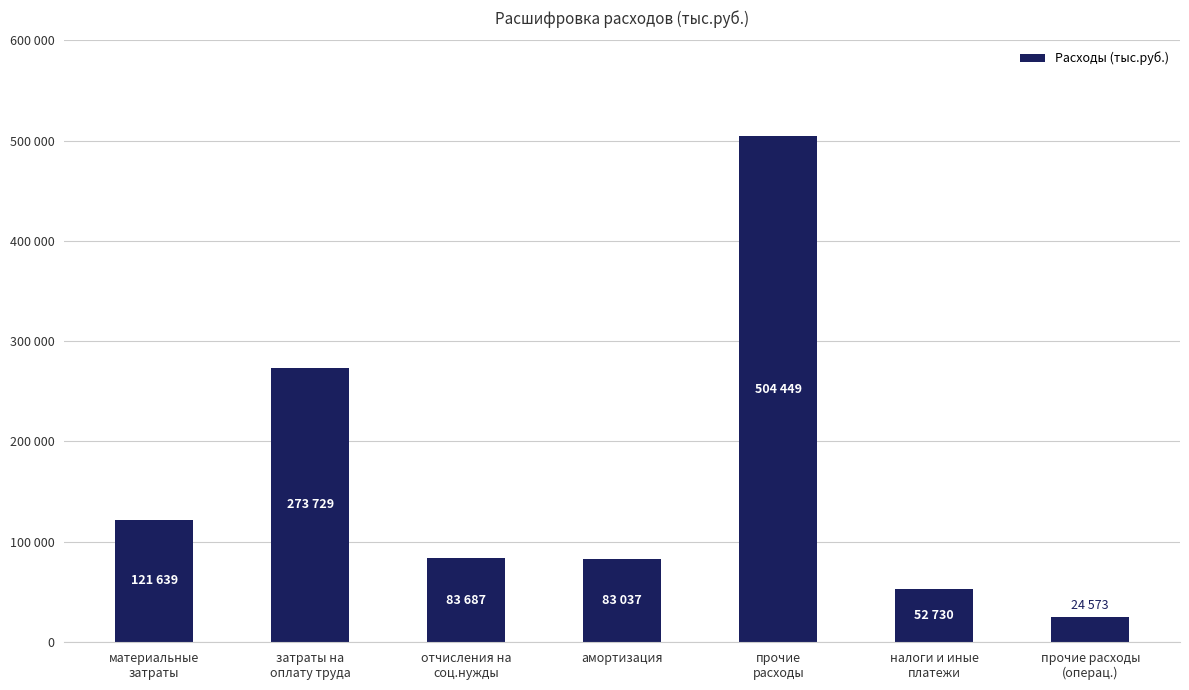

How many series are shown in this chart?

1